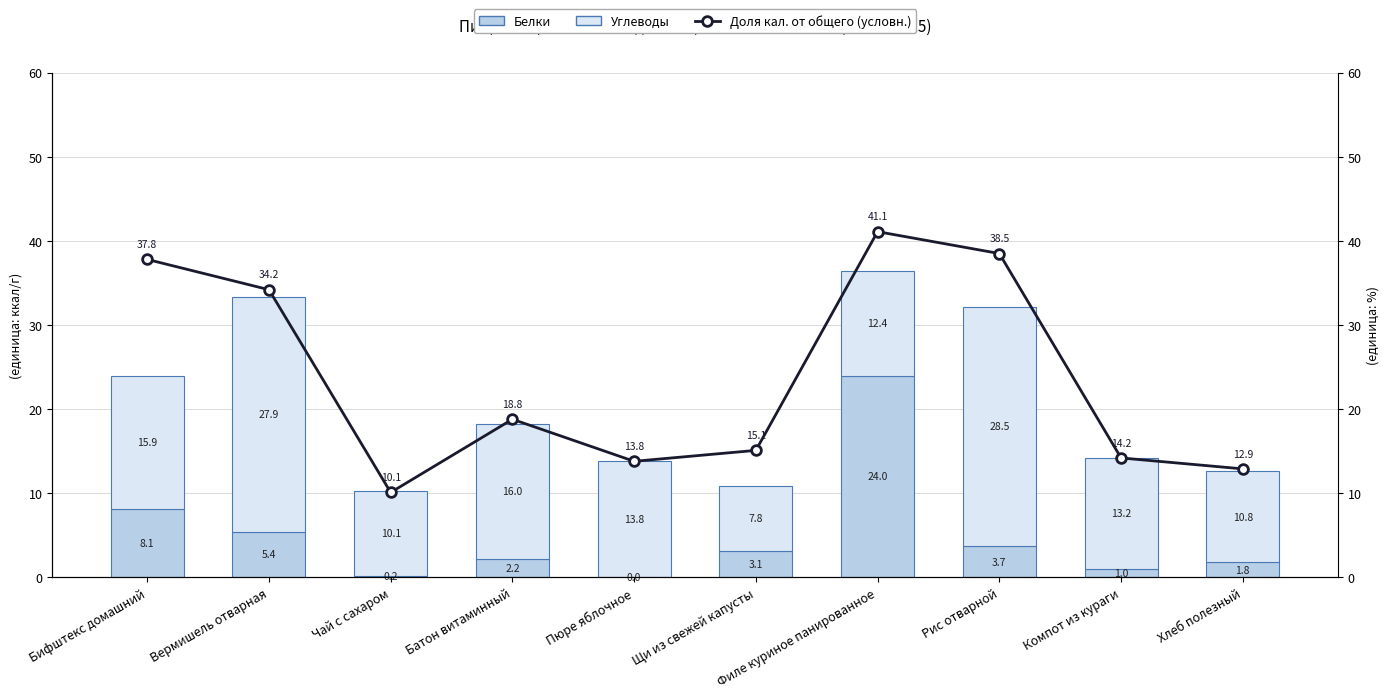

What are all the series names shown in the legend?

Белки, Углеводы, Доля кал. от общего (условн.)